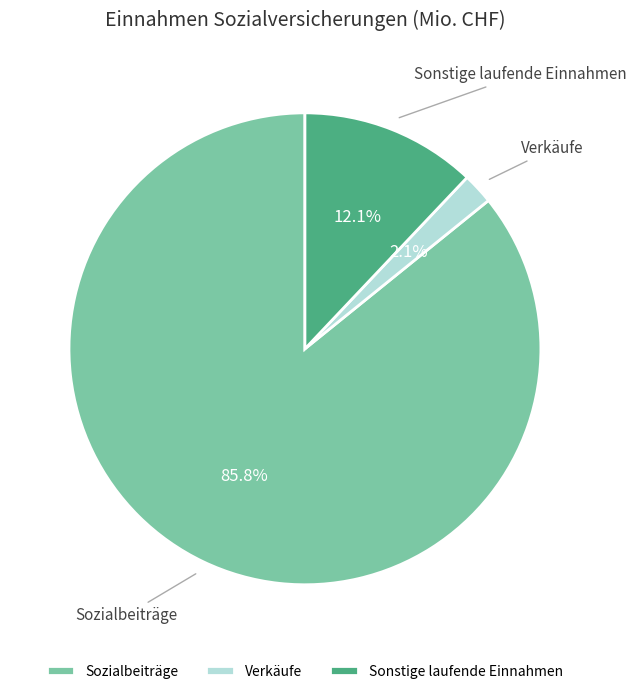

What percentage is the Sonstige laufende Einnahmen slice, to the nearest percent?

12%